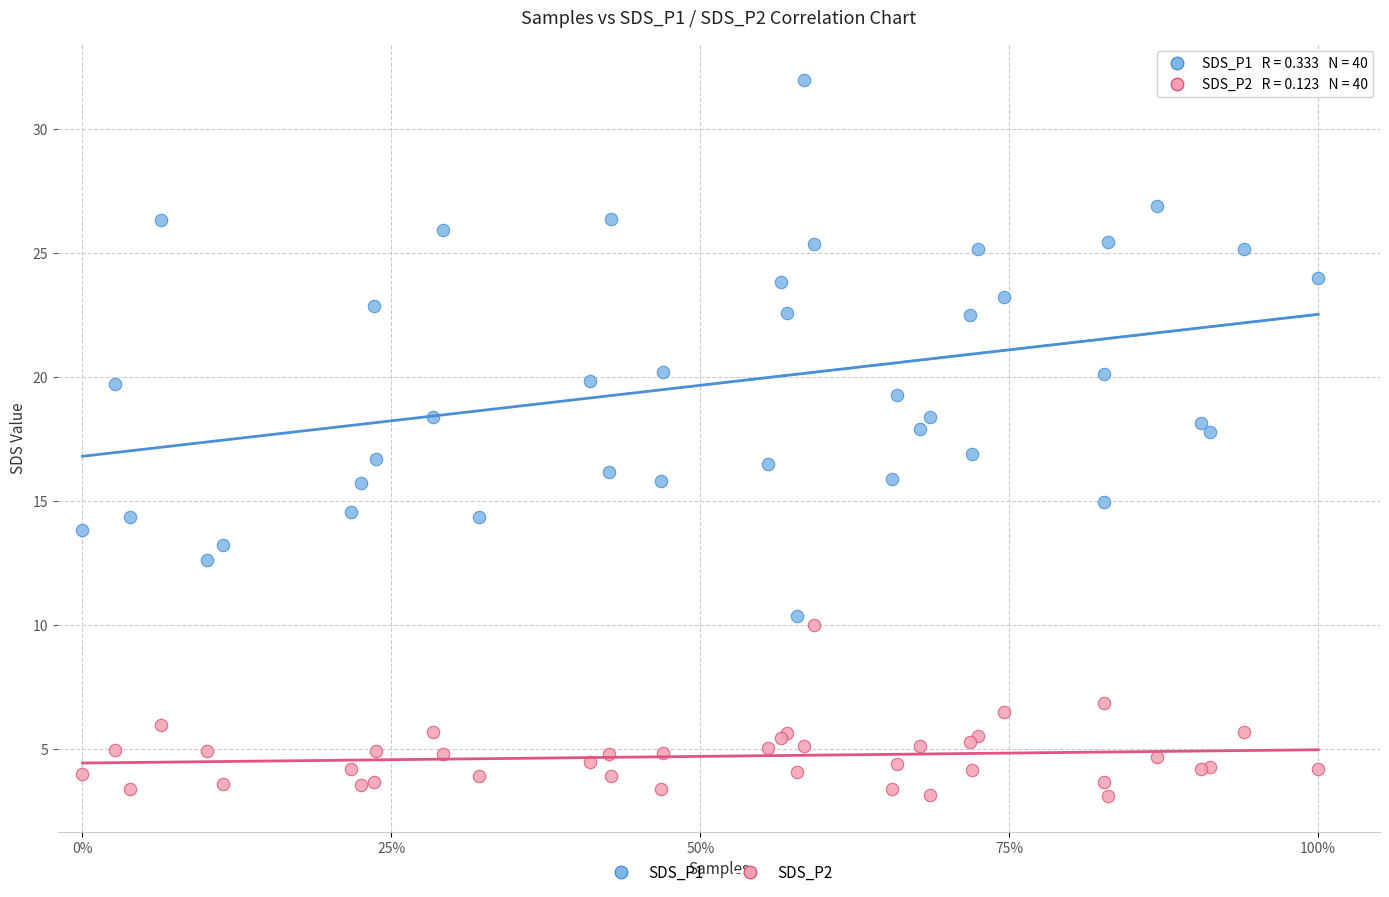

Which series contains the lowest Y value?

SDS_P2